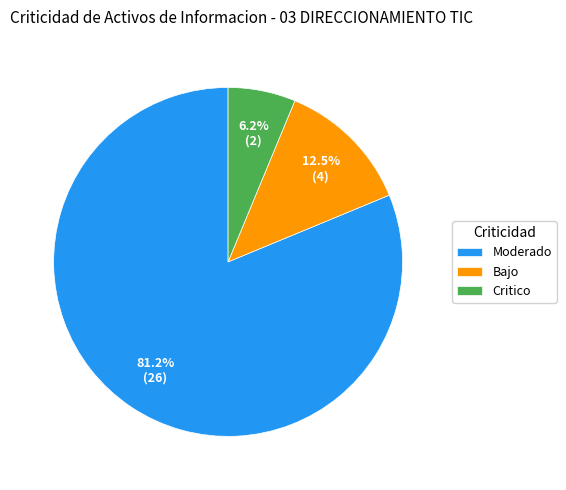

Is Moderado the majority of the pie?

Yes